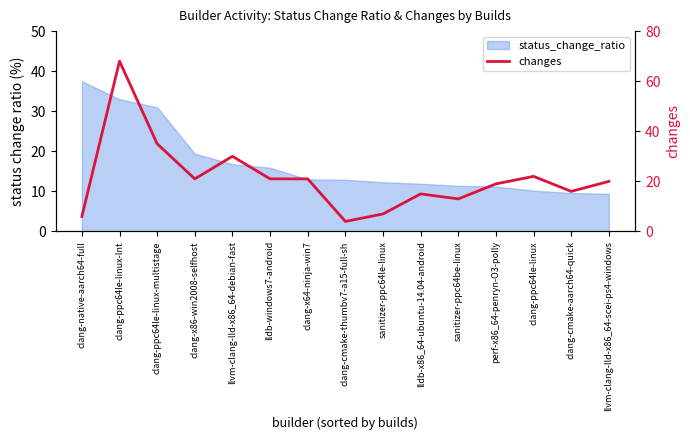

The value at clang-cmake-aarch64-quick is 16. True or false?

True